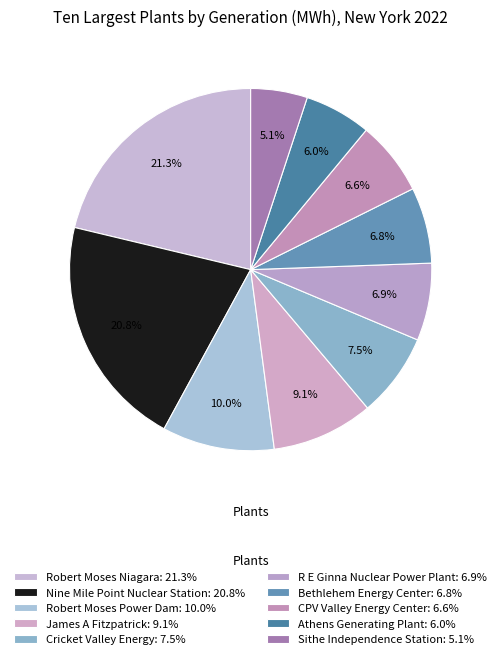

What is the smallest slice in the pie chart?

Sithe Independence Station